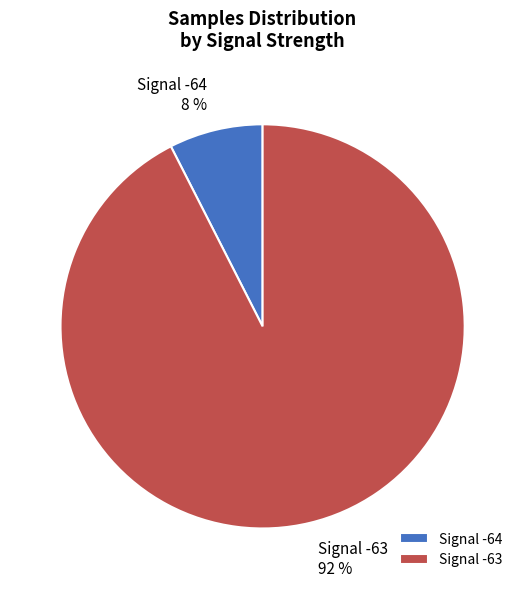

Does Signal -63 represent more than half of the total?

Yes